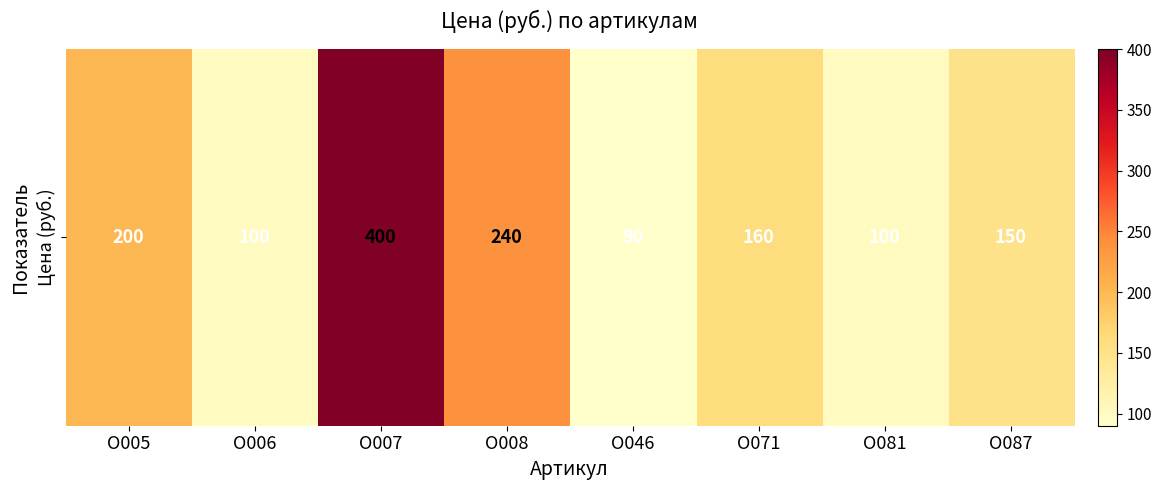

What is the sum of the values at О007 and О087?

550